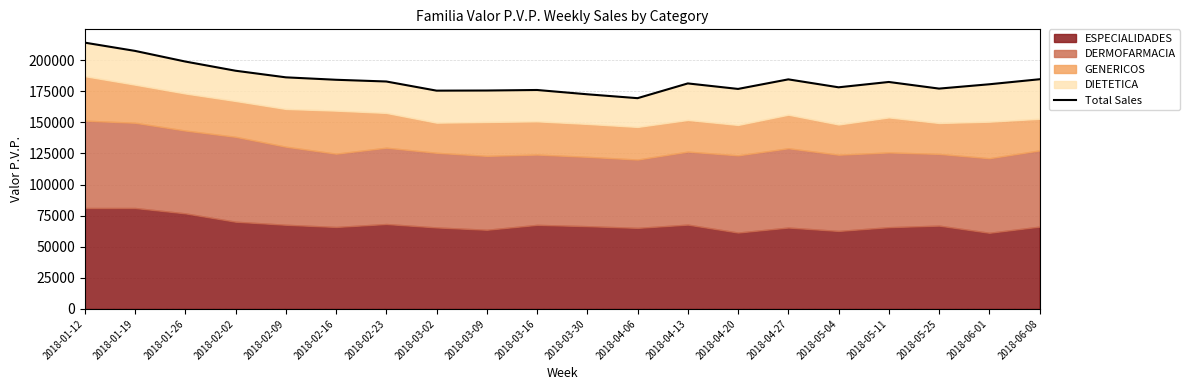

Approximately how many times larger is the value at 2018-03-16 compared to 2018-05-25?

1.0